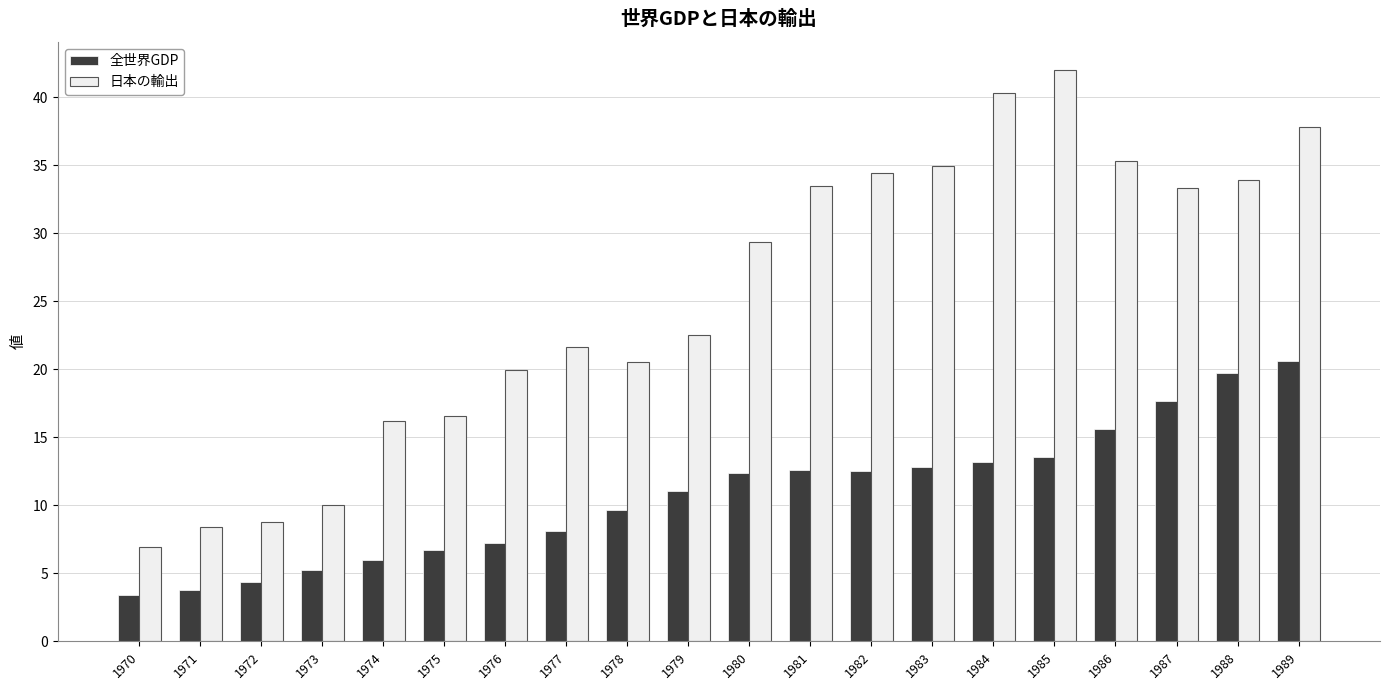

Where does the 日本の輸出 series first go above 29?

1980